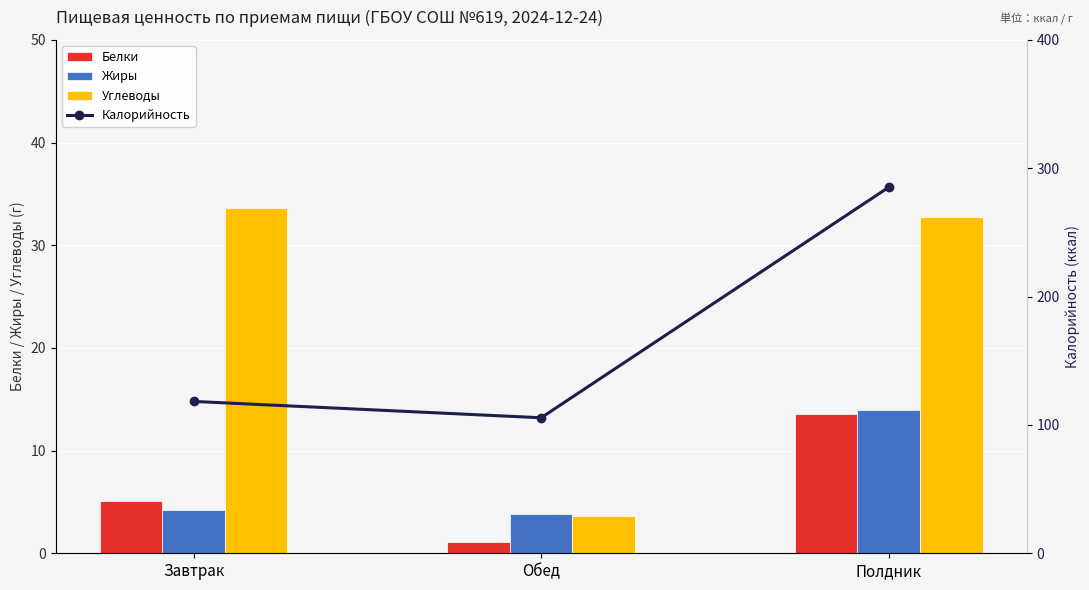

At how many categories does at least one series exceed 210?

1